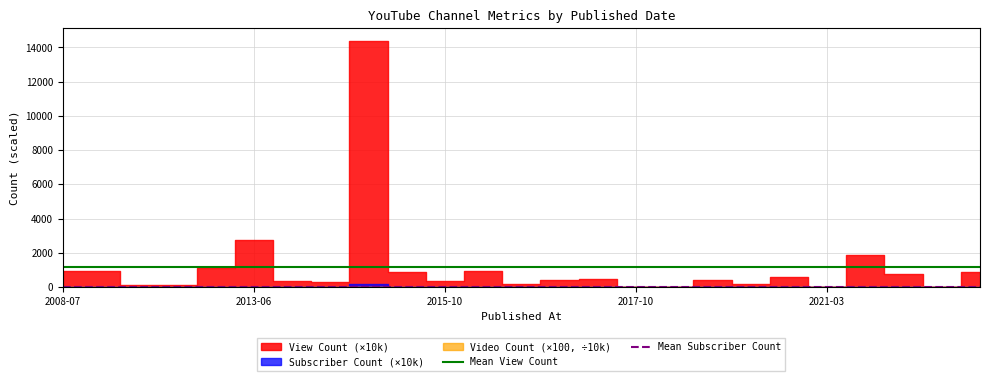

What is the sum of the Mean View Count values at 2013-06 and 2008-07?

2306.7